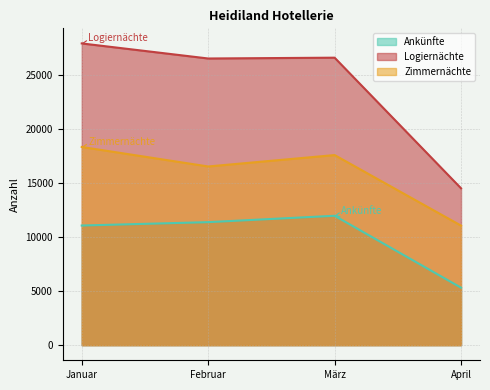

Where does the Zimmernächte series first go above 17561?

Januar